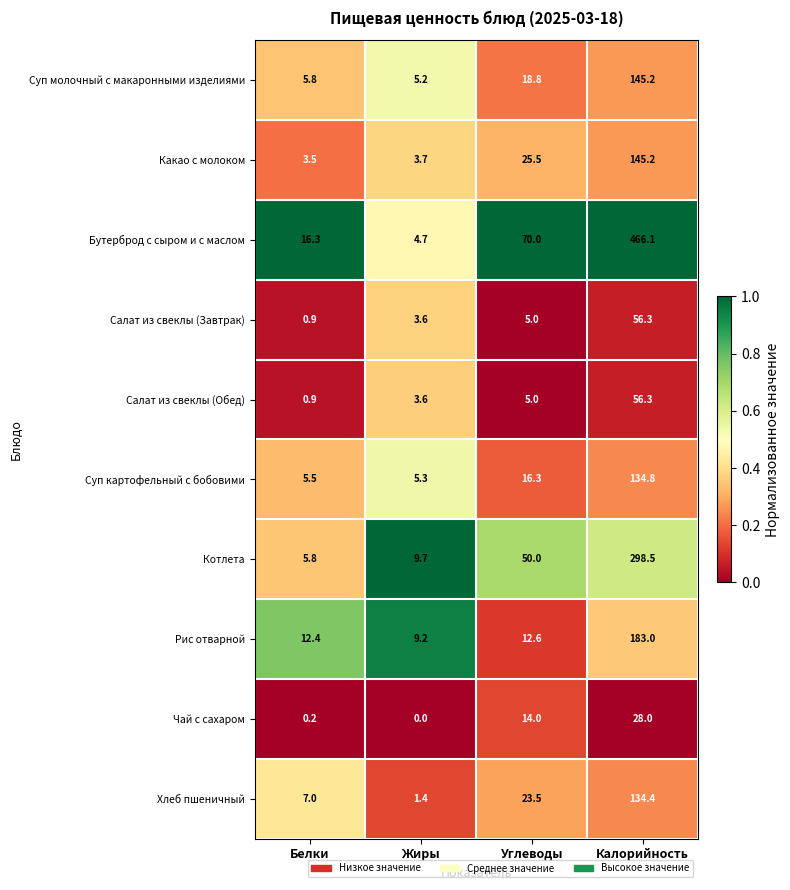

Is it true that Салат из свеклы (Обед) equals 0.9 at Белки?

True